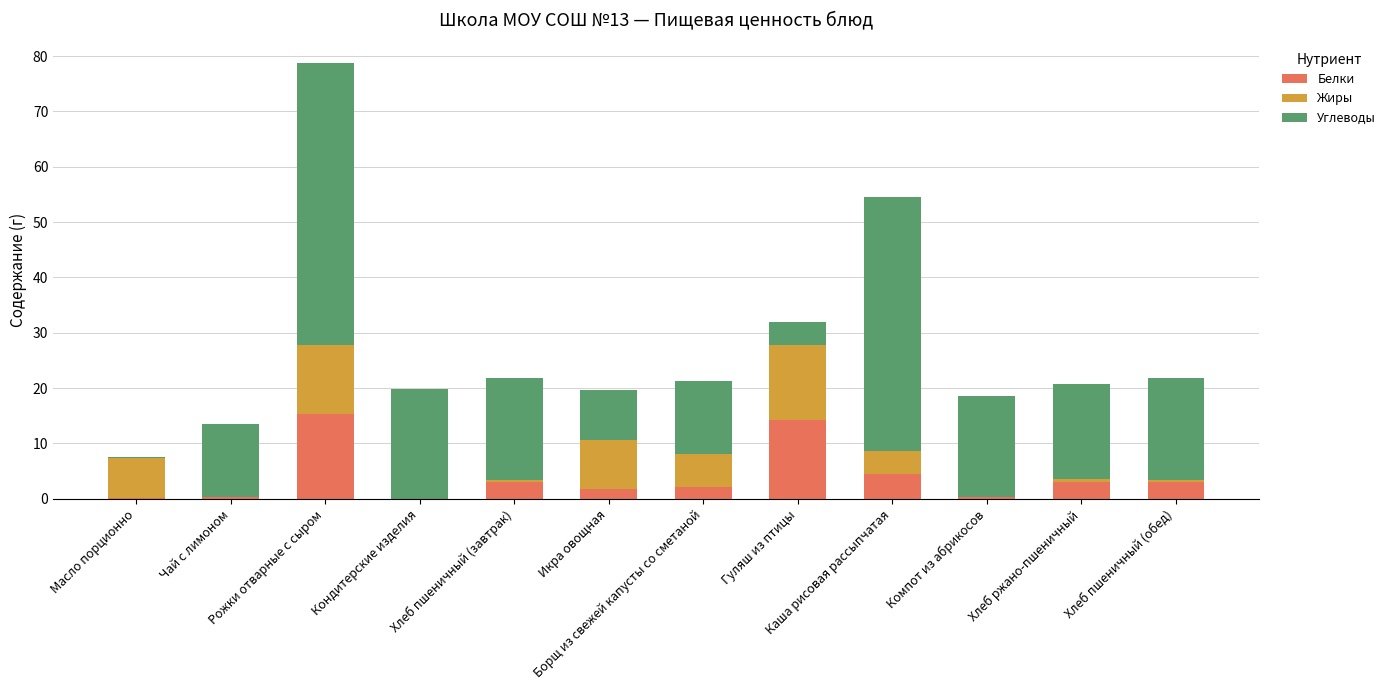

What is the value of the Белки bar at the 10th from the left?

0.2